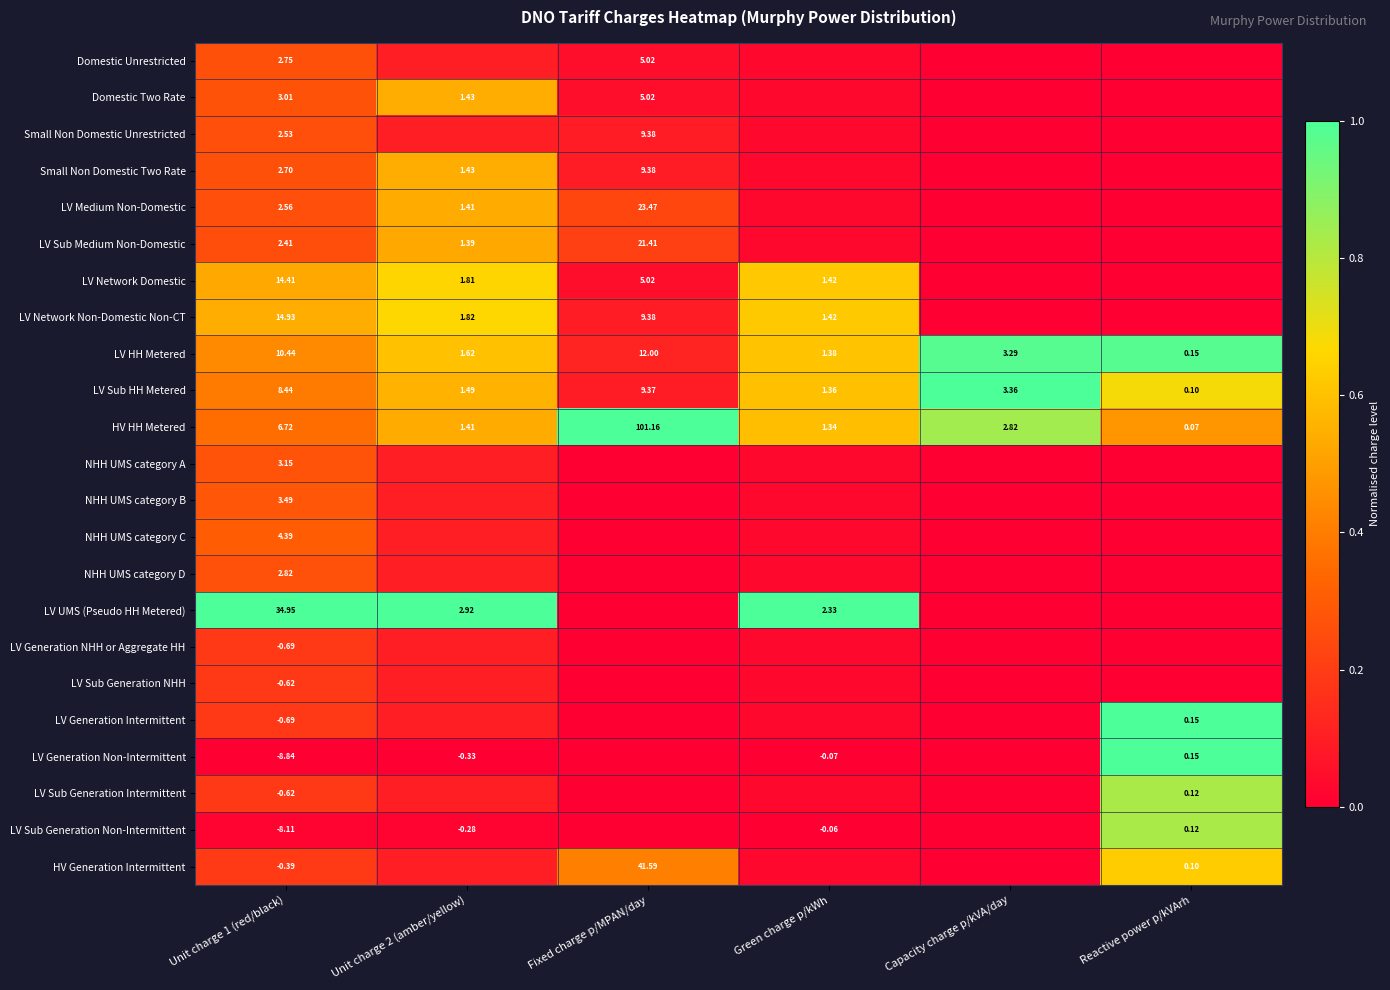

The LV Network Non-Domestic Non-CT series shows 0.6 at Green charge p/kWh. True or false?

True